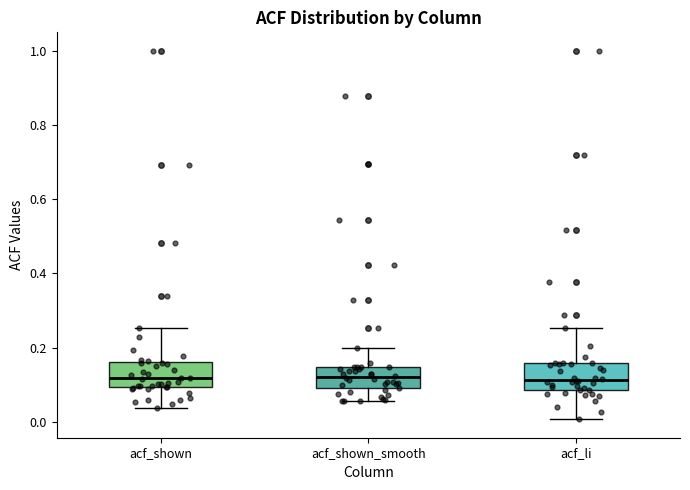

Where does the lower whisker of the box for acf_shown_smooth end on the y-axis? The values are not printed on the chart, so give them approximately, as read against the axis.

0.06